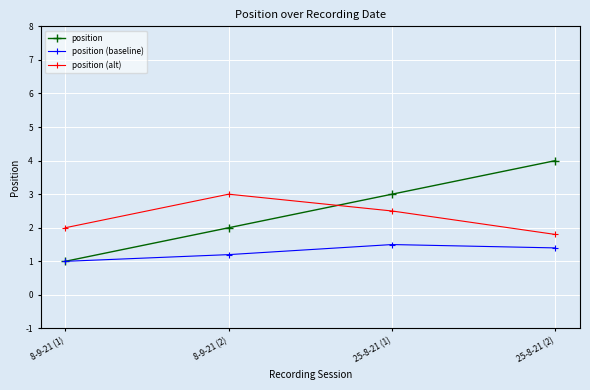

Reading right to left, extract all data points from this chart.

position: 25-8-21 (2)=4.0	25-8-21 (1)=3.0	8-9-21 (2)=2.0	8-9-21 (1)=1.0
position (baseline): 25-8-21 (2)=1.4	25-8-21 (1)=1.5	8-9-21 (2)=1.2	8-9-21 (1)=1.0
position (alt): 25-8-21 (2)=1.8	25-8-21 (1)=2.5	8-9-21 (2)=3.0	8-9-21 (1)=2.0